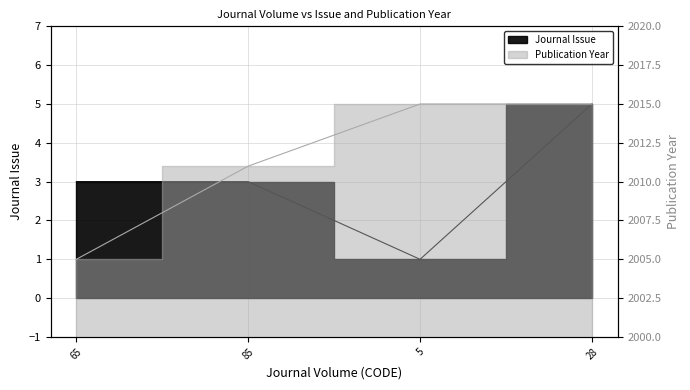

The value of Publication Year at 65 is 2972. True or false?

False